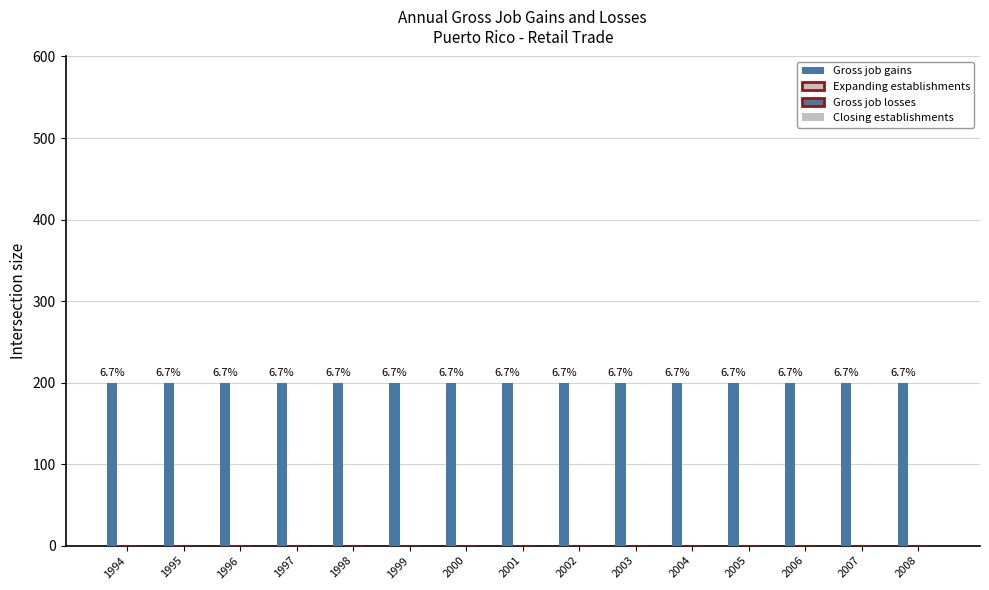

How many bars are there in total?

60